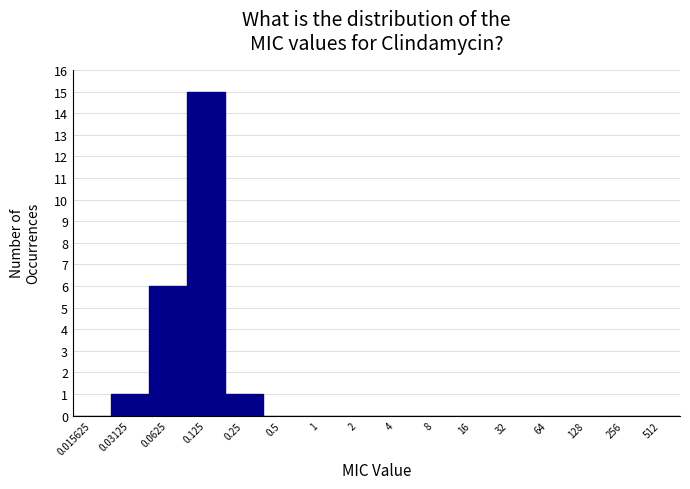

Reading left to right, list all the values displayed in this chart.

0.015625=0	0.03125=1	0.0625=6	0.125=15	0.25=1	0.5=0	1=0	2=0	4=0	8=0	16=0	32=0	64=0	128=0	256=0	512=0